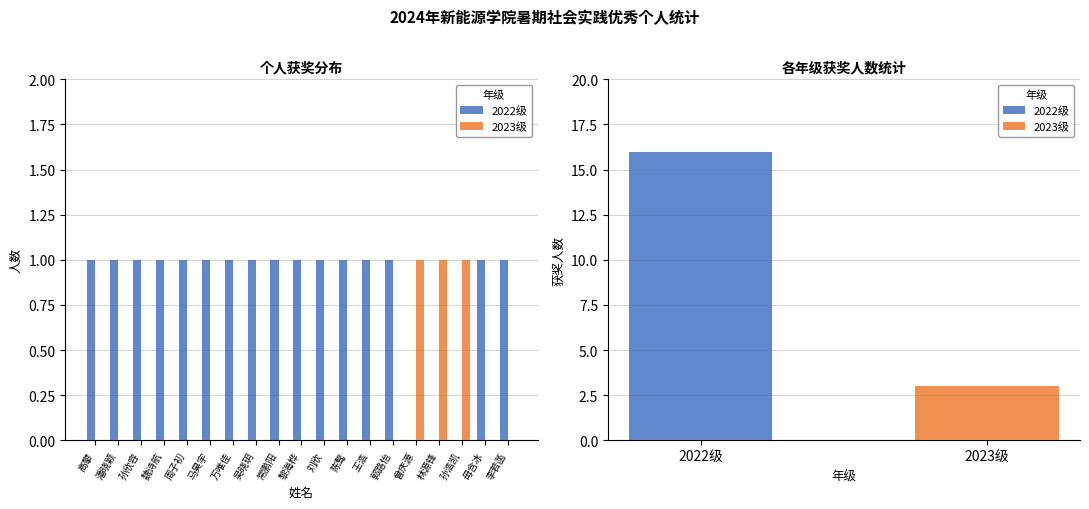

What is the sum of all 2022级 values?

16